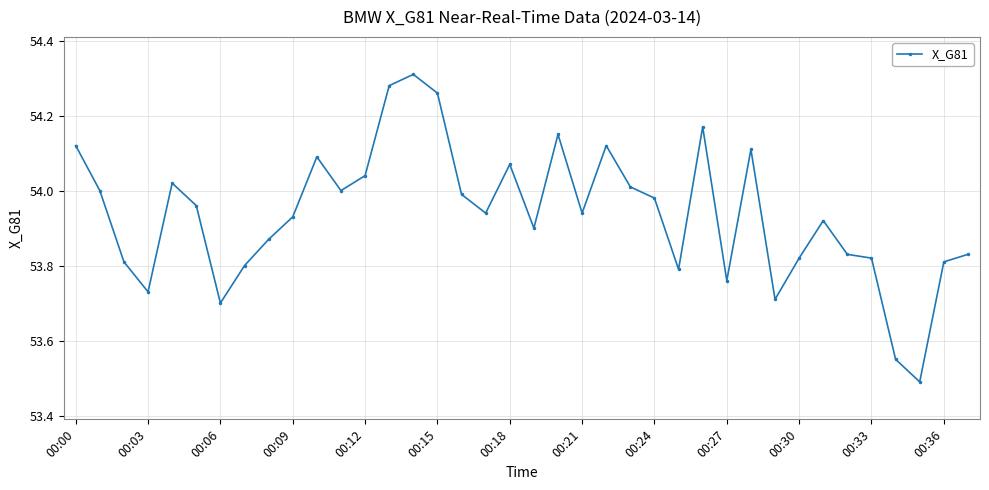

What is the difference between the second highest and second lowest values?

0.7